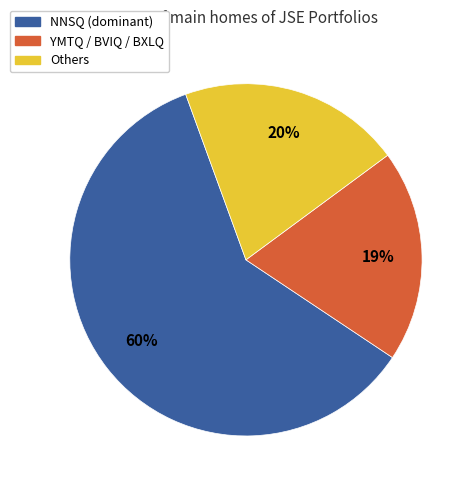

Is there a majority slice in this chart?

Yes